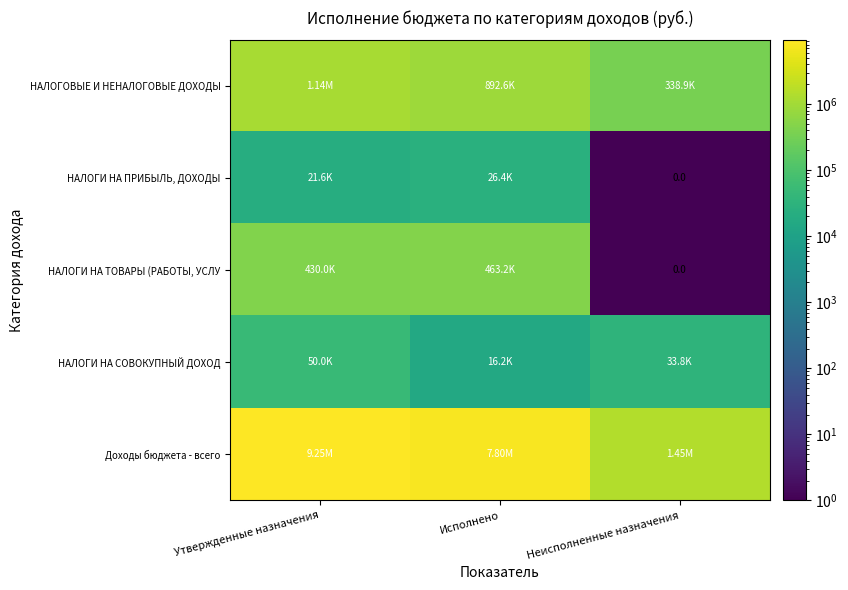

Is it true that НАЛОГИ НА СОВОКУПНЫЙ ДОХОД equals 50000.0 at Утвержденные назначения?

True